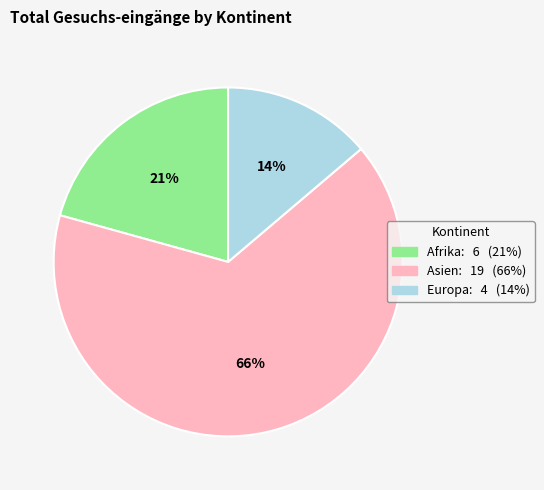

What is the ratio of the value at Europa to the value at Asien?

0.2